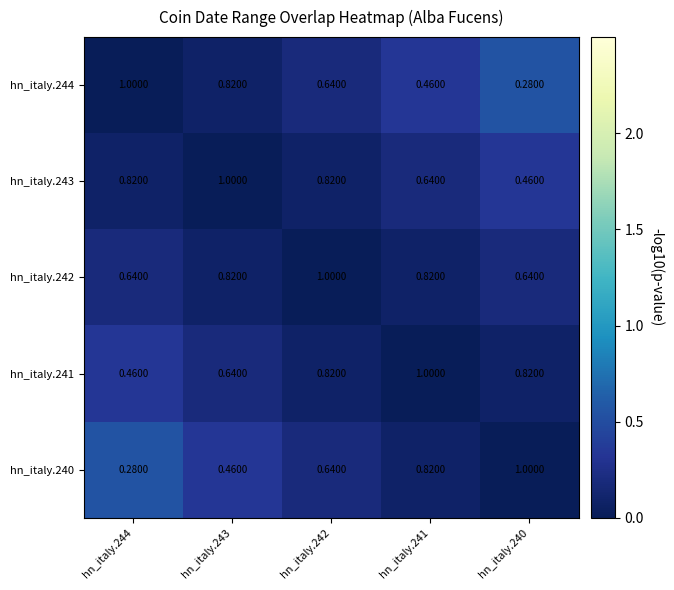

Reading right to left, transcribe all the data shown in this chart.

hn_italy.244: hn_italy.240=0.3	hn_italy.241=0.5	hn_italy.242=0.6	hn_italy.243=0.8	hn_italy.244=1.0
hn_italy.243: hn_italy.240=0.5	hn_italy.241=0.6	hn_italy.242=0.8	hn_italy.243=1.0	hn_italy.244=0.8
hn_italy.242: hn_italy.240=0.6	hn_italy.241=0.8	hn_italy.242=1.0	hn_italy.243=0.8	hn_italy.244=0.6
hn_italy.241: hn_italy.240=0.8	hn_italy.241=1.0	hn_italy.242=0.8	hn_italy.243=0.6	hn_italy.244=0.5
hn_italy.240: hn_italy.240=1.0	hn_italy.241=0.8	hn_italy.242=0.6	hn_italy.243=0.5	hn_italy.244=0.3